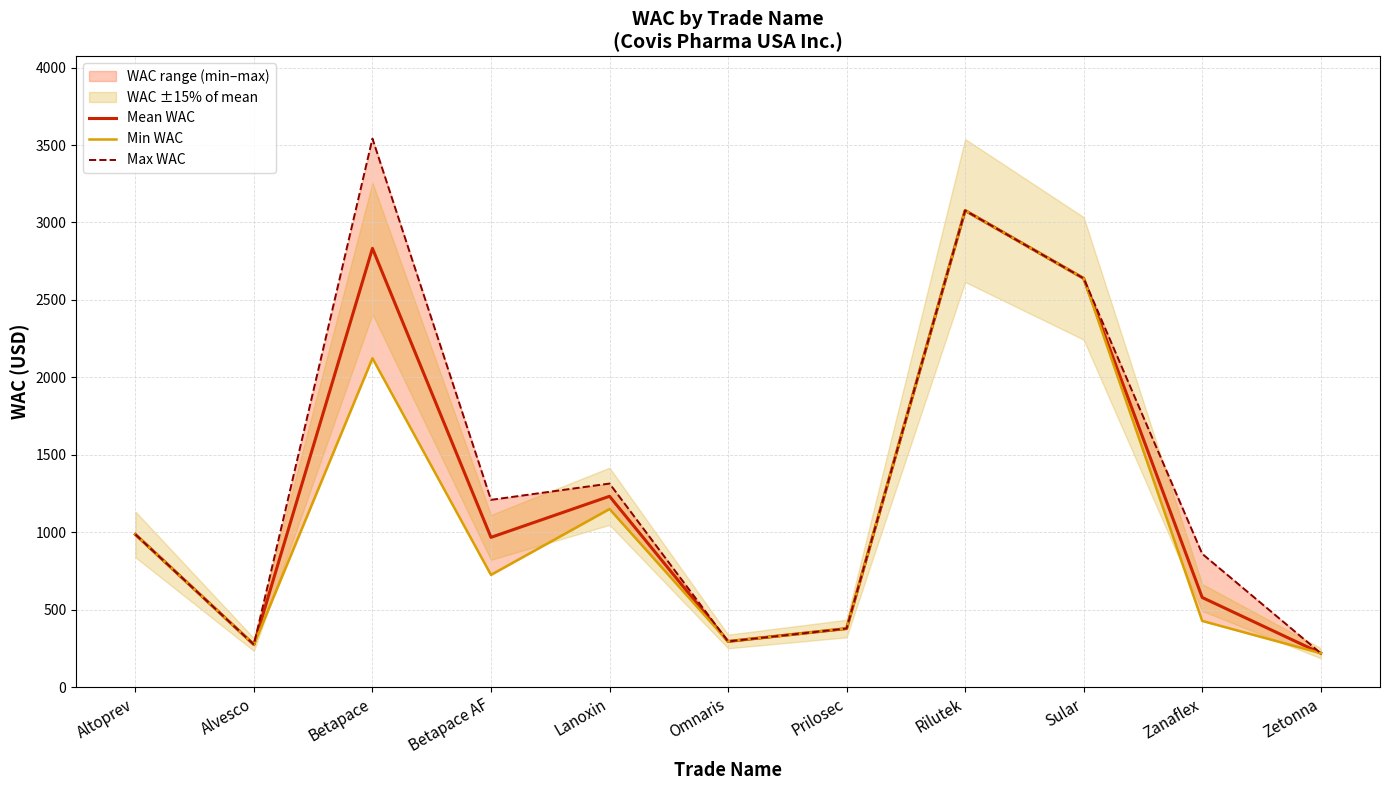

In Max WAC, how many points are lower than both neighbors (excluding endpoints)?

3